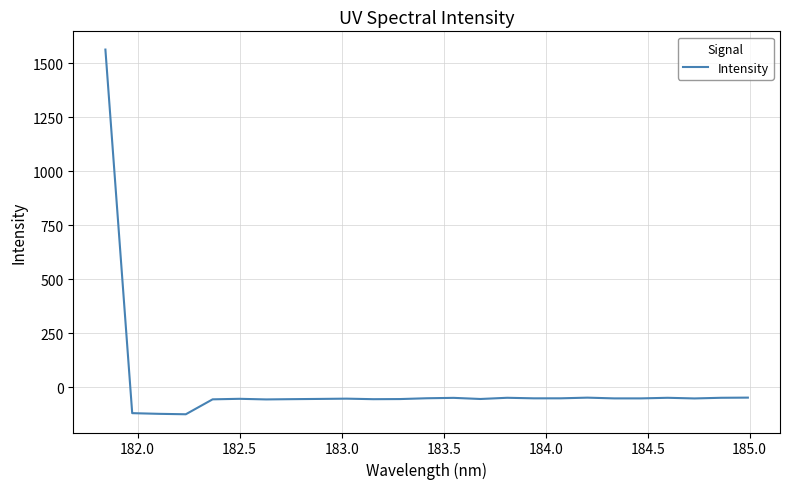

What is the maximum value shown in the chart?

1562.1